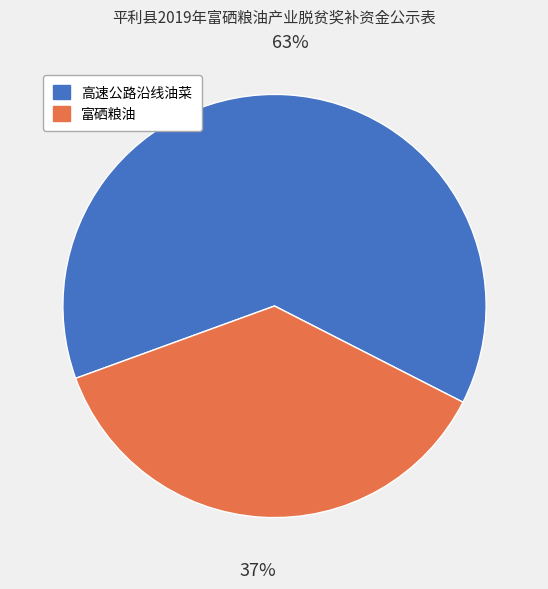

Between 高速公路沿线油菜 and 富硒粮油, which is larger?

高速公路沿线油菜